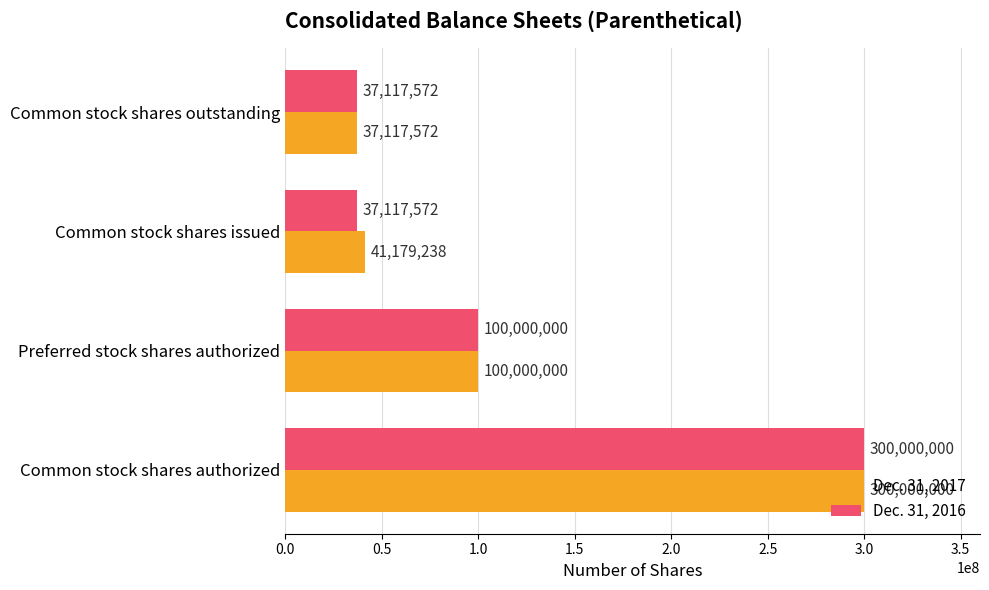

What is the difference between the Dec. 31, 2017 values at Preferred stock shares authorized and Common stock shares issued?

58820762